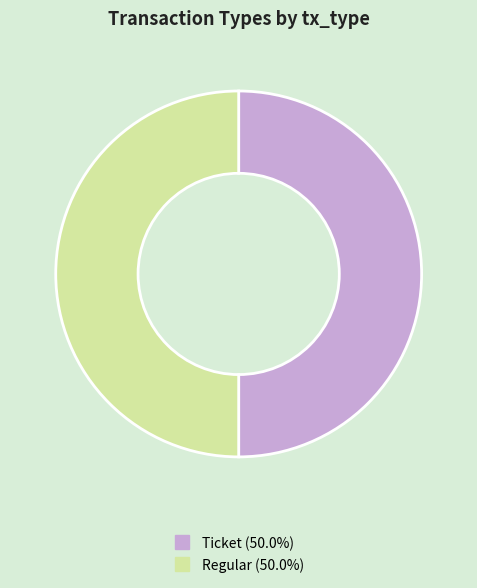

How many segments does this pie chart have?

2